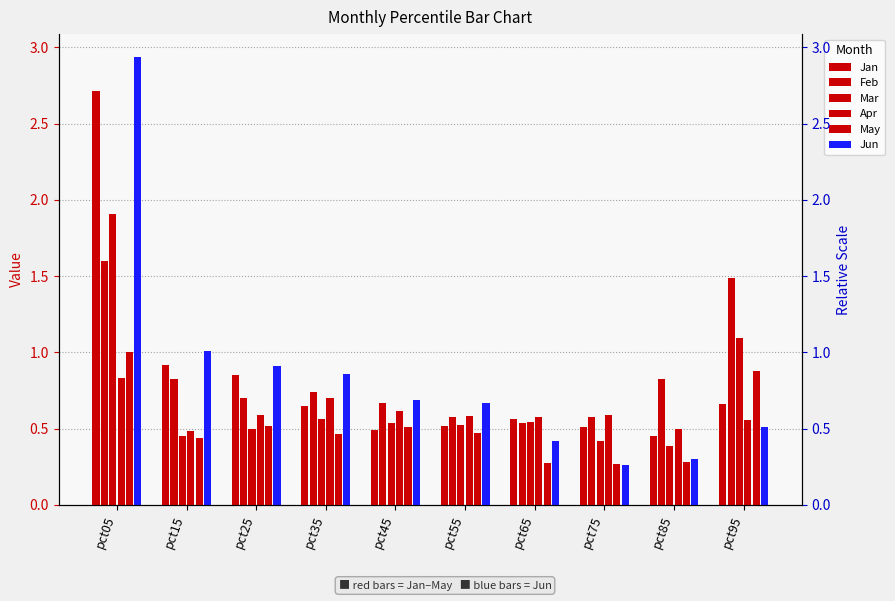

Rank the categories by Mar value from lowest to highest.

pct85, pct75, pct15, pct25, pct55, pct45, pct65, pct35, pct95, pct05